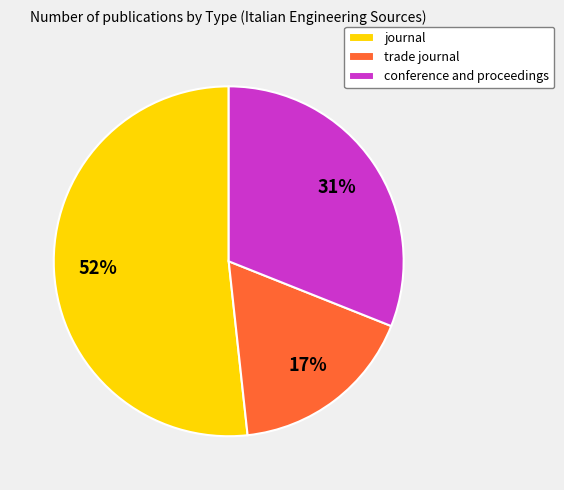

Which category has the smallest portion of the pie?

trade journal